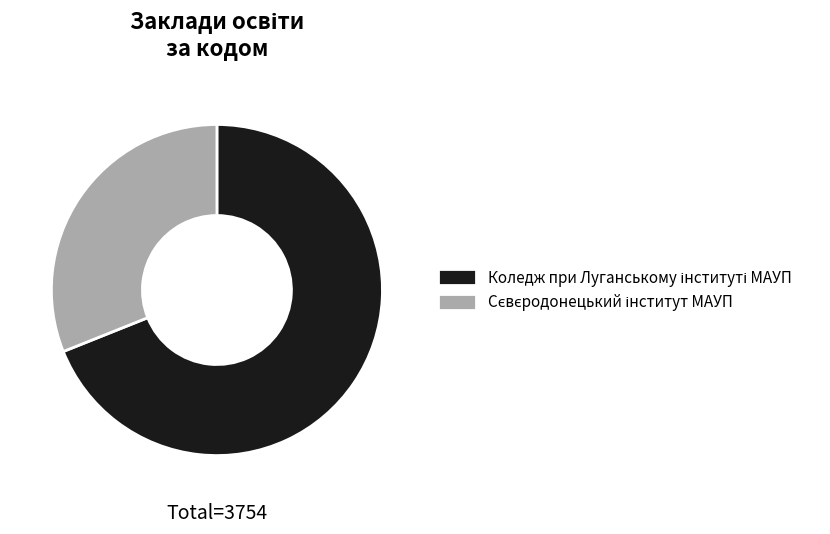

Is there a majority slice in this chart?

Yes